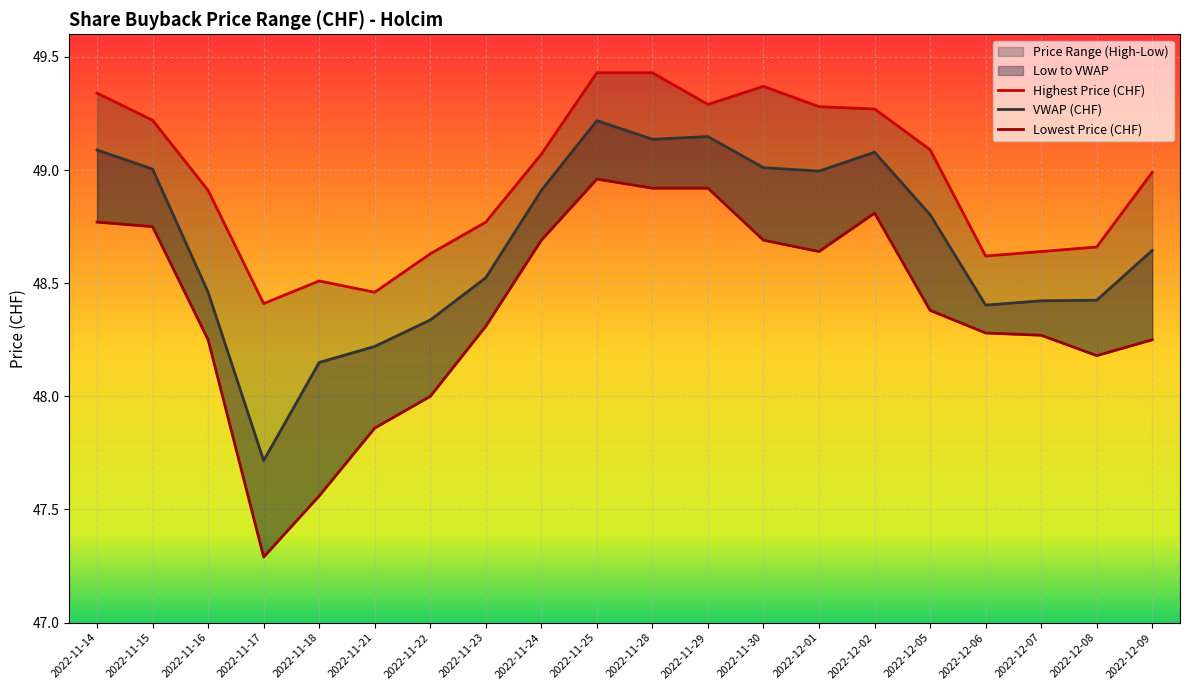

True or false: Highest Price (CHF) and VWAP (CHF) intersect in this chart.

False